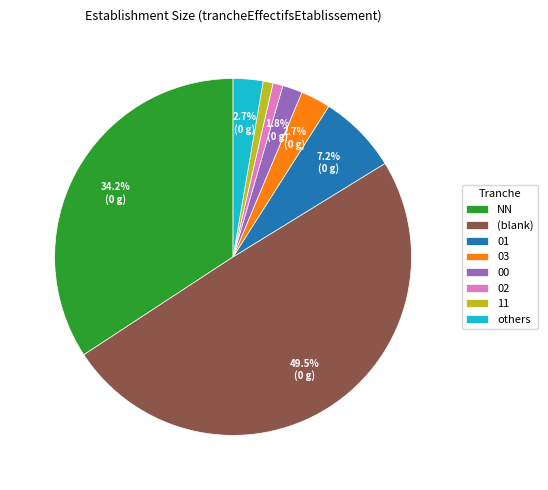

Between NN and 11, which is larger?

NN